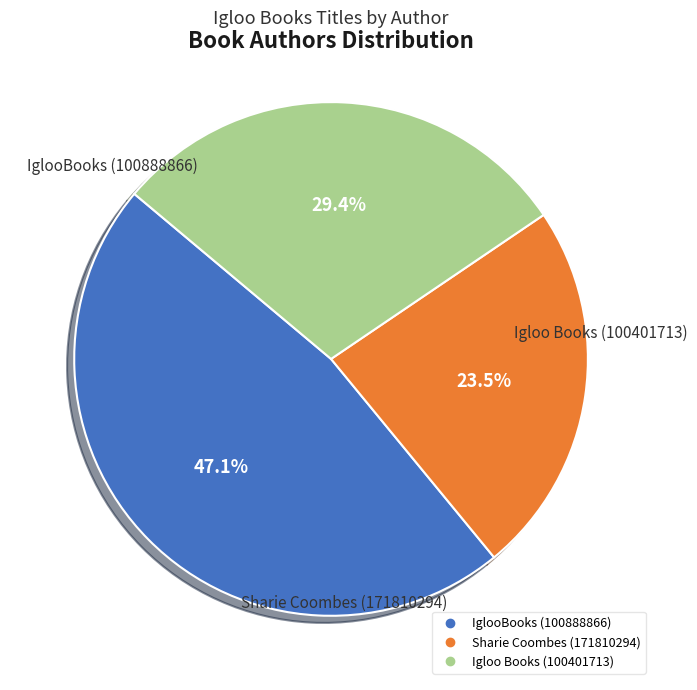

Which category has the smallest portion of the pie?

Sharie Coombes (171810294)